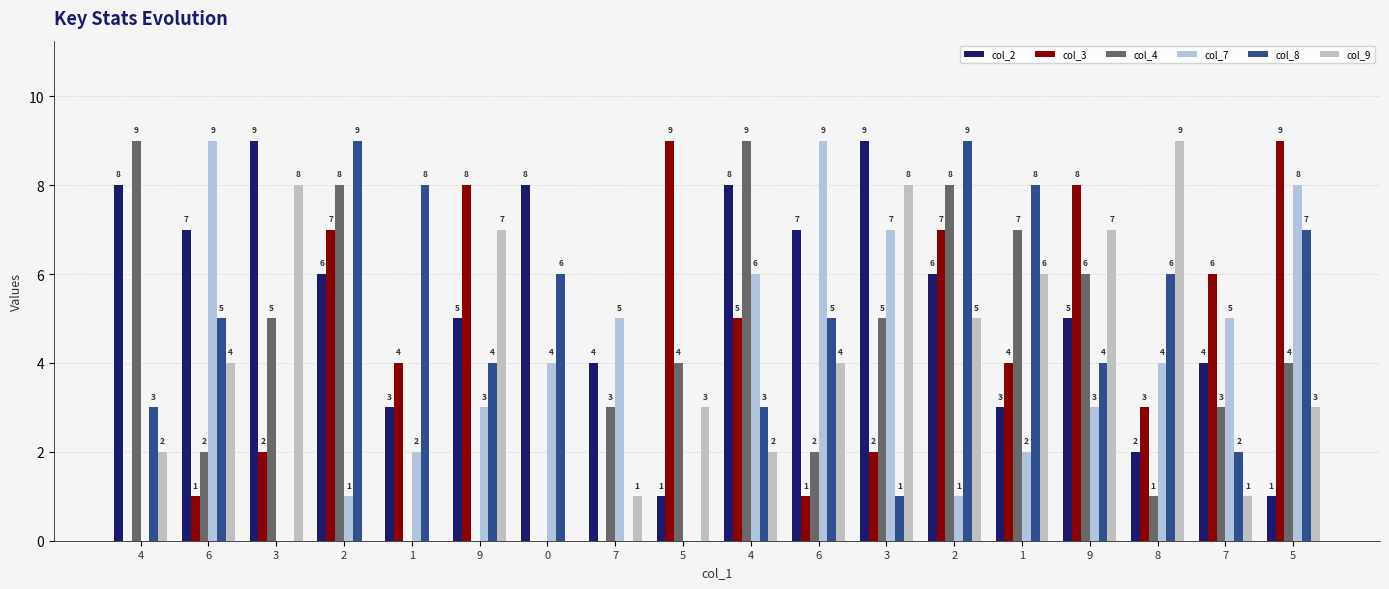

Is the value of col_9 at 9 greater than the value of col_4 at 1?

Yes